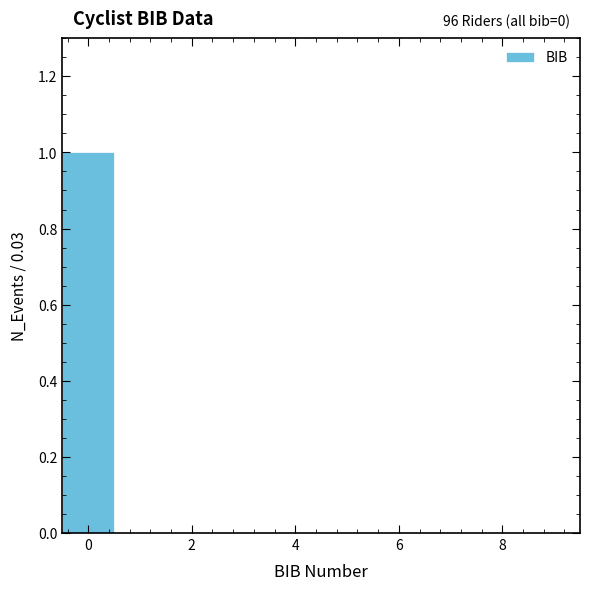

Over which range of the x-axis is the bar tallest?

-0.5 to 0.5